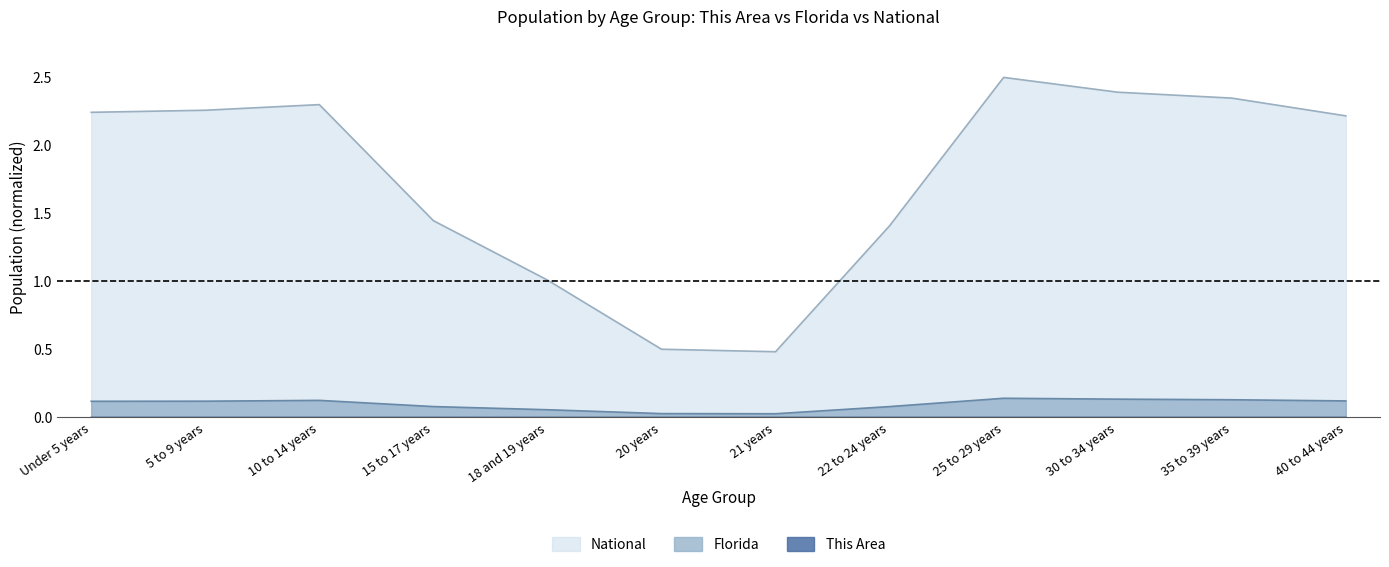

True or false: Florida has a value of 0.1 at 30 to 34 years.

True